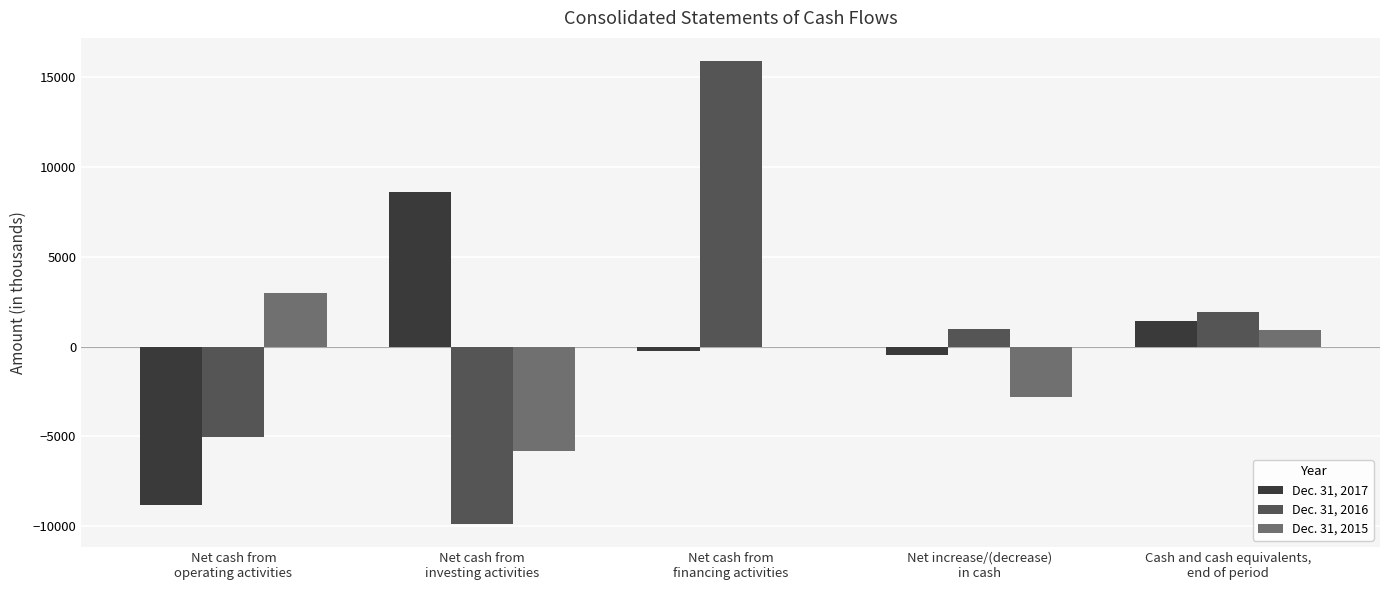

What is the sum of the Dec. 31, 2016 values at Net cash from
operating activities and Cash and cash equivalents,
end of period?

-3120